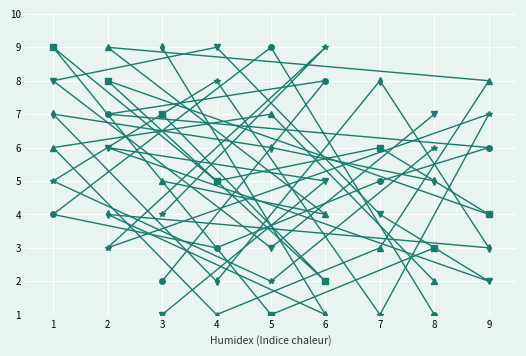

Where is the first local maximum for col_8?

2